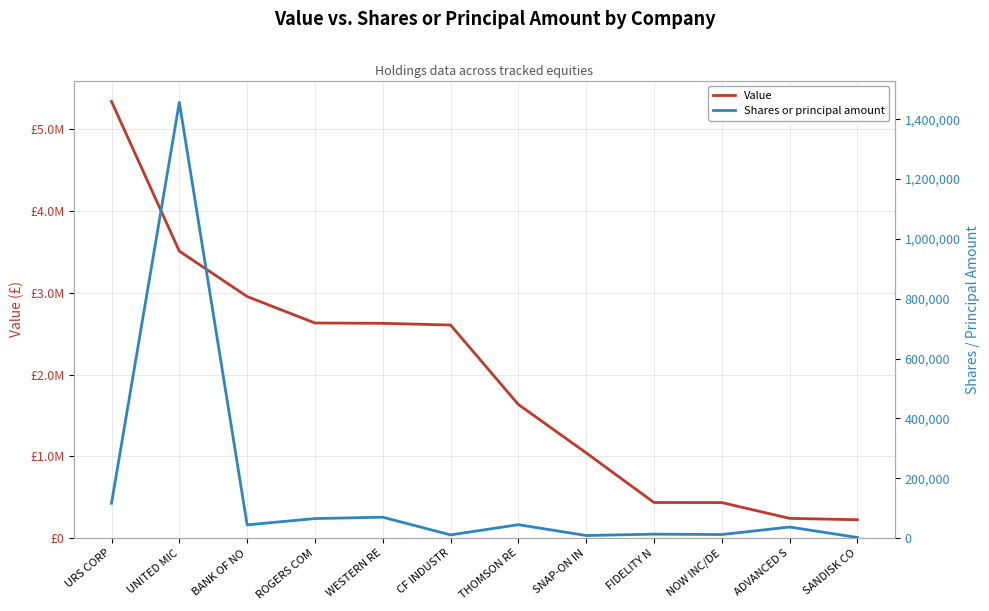

What are all the series names shown in the legend?

Value, Shares or principal amount